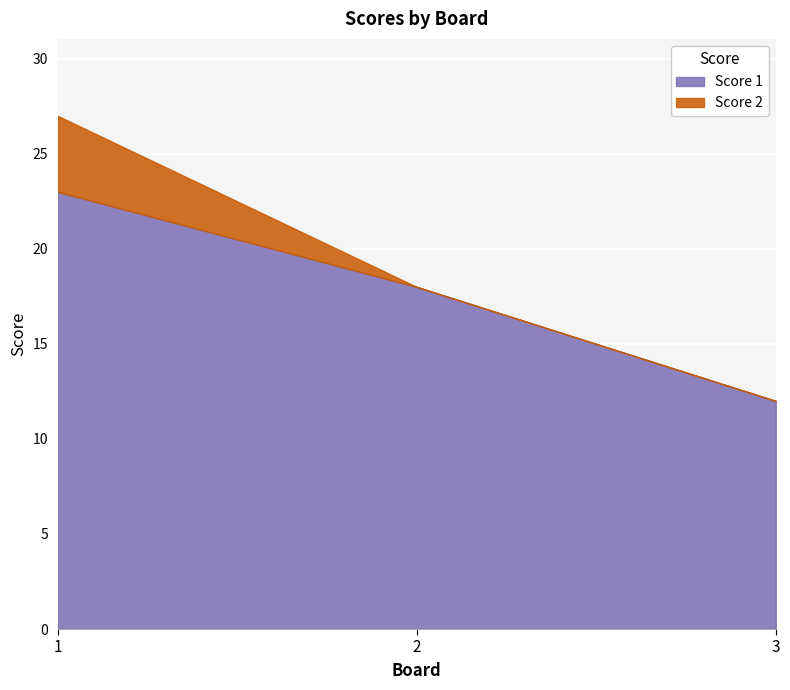

Does the chart display data point markers on the line(s)?

No